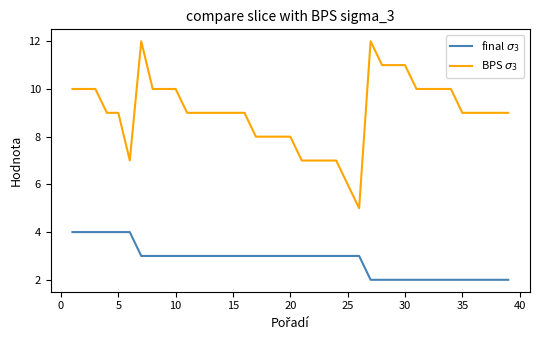

Reading left to right, extract all data points from this chart.

final $\sigma_3$: 4	4	4	4	4	4	3	3	3	3	3	3	3	3	3	3	3	3	3	3	3	3	3	3	3	3	2	2	2	2	2	2	2	2	2	2	2	2	2
BPS $\sigma_3$: 10	10	10	9	9	7	12	10	10	10	9	9	9	9	9	9	8	8	8	8	7	7	7	7	6	5	12	11	11	11	10	10	10	10	9	9	9	9	9